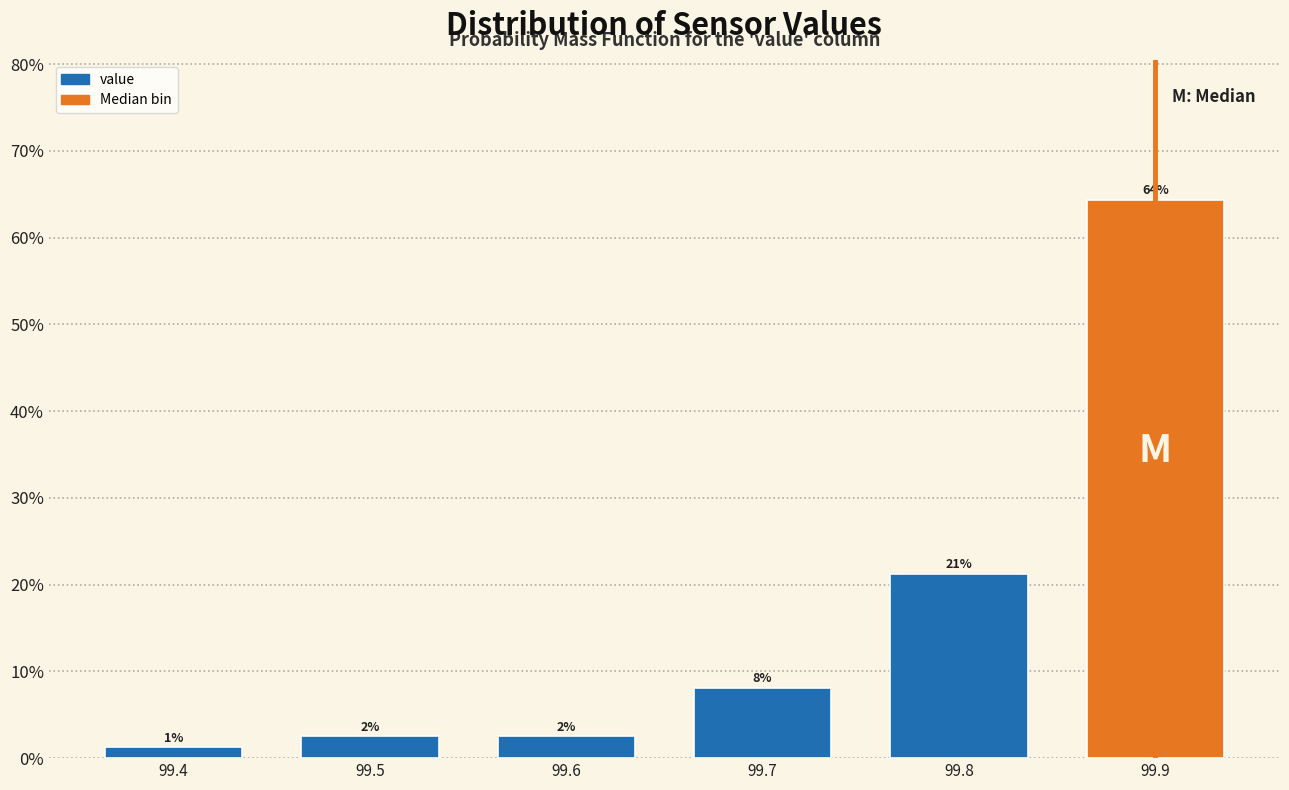

Does the chart contain any negative values?

No